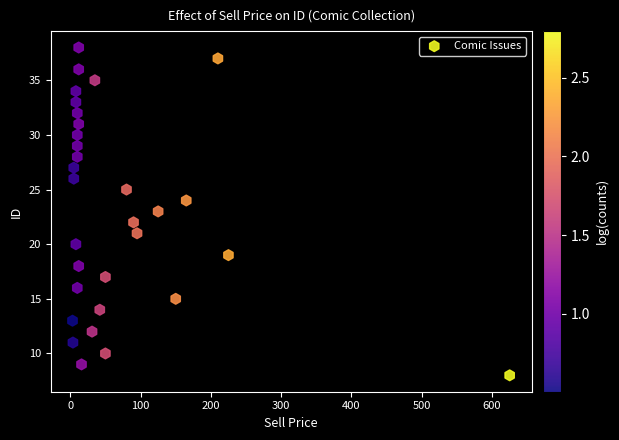

How many points are shown in the scatter plot?

31